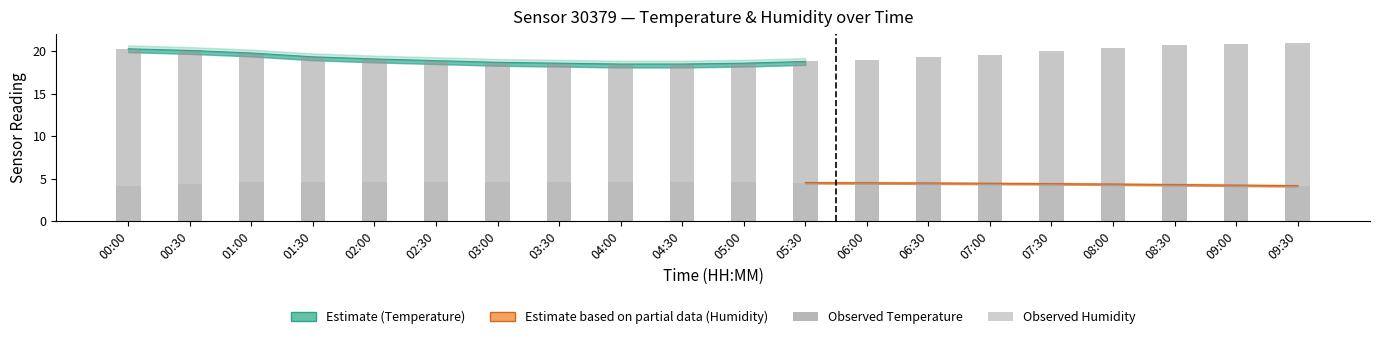

What is the average value of the Temperature (°C) series?

19.5